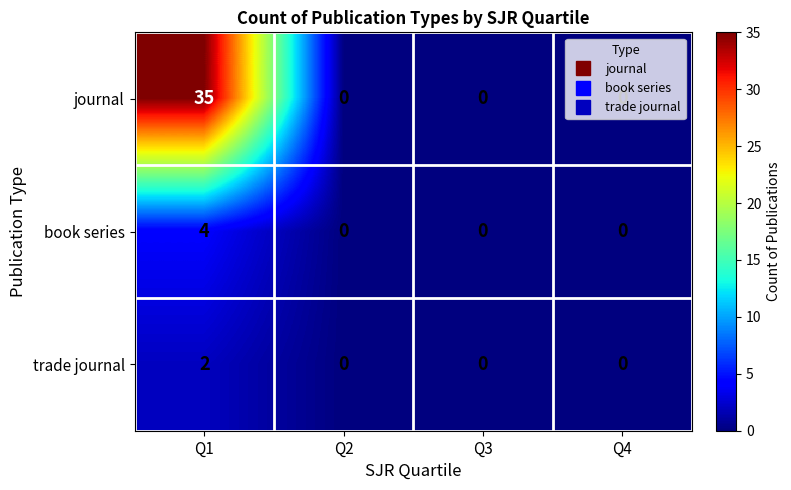

What is the sum of all book series values?

4